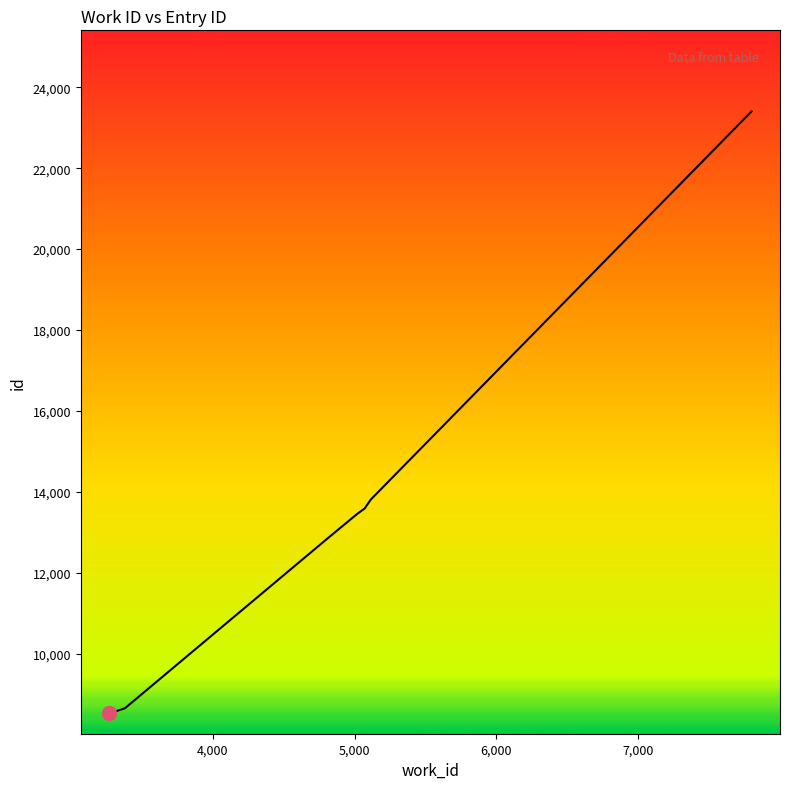

How many series are shown in this chart?

1